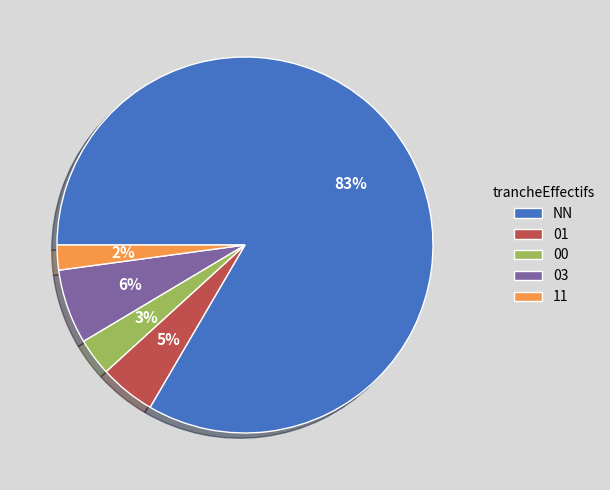

Does any single category account for the majority?

Yes